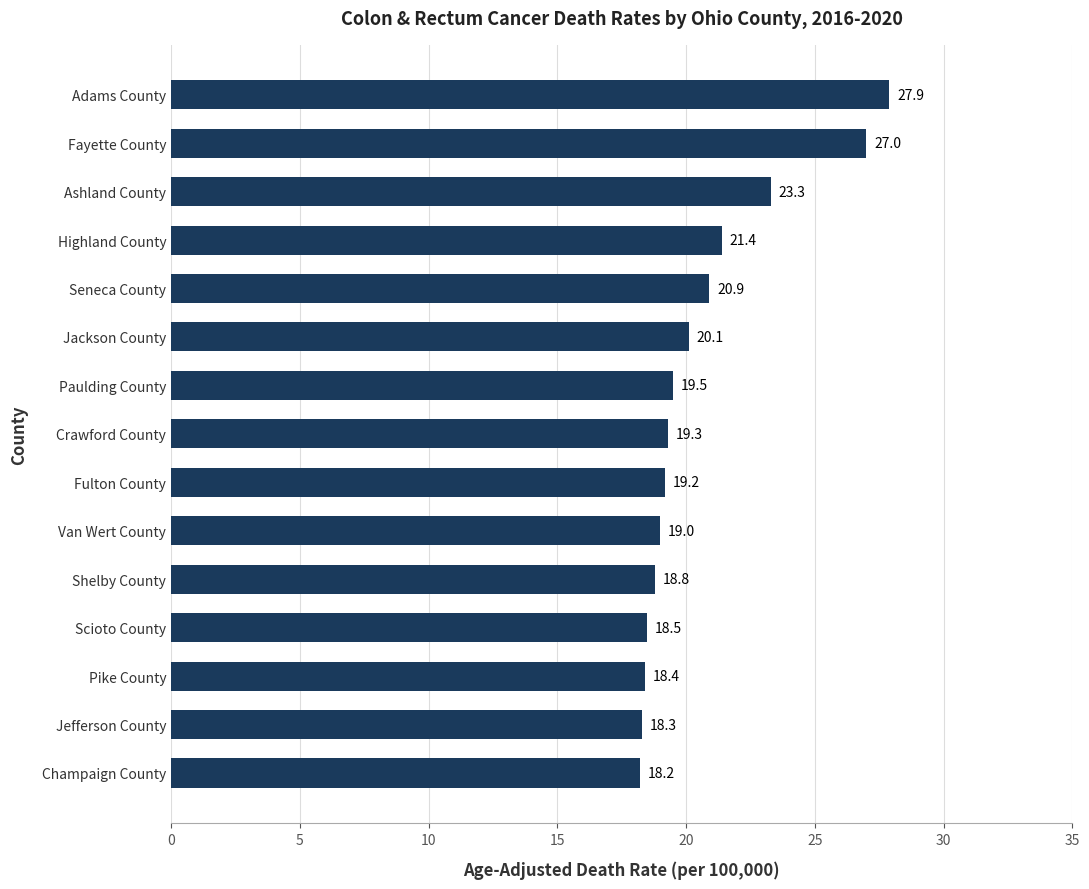

What value does the data have at Pike County?

18.4